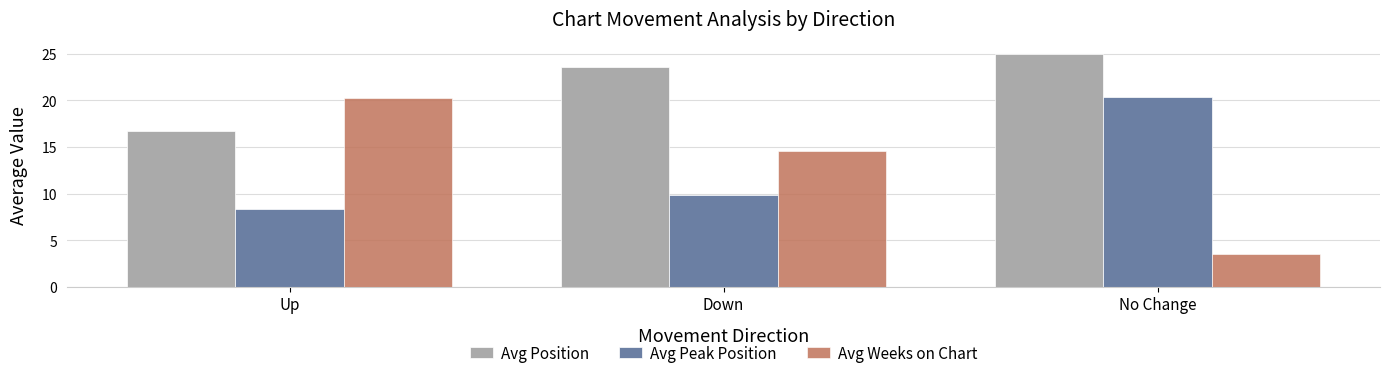

Does the chart contain any negative values?

No